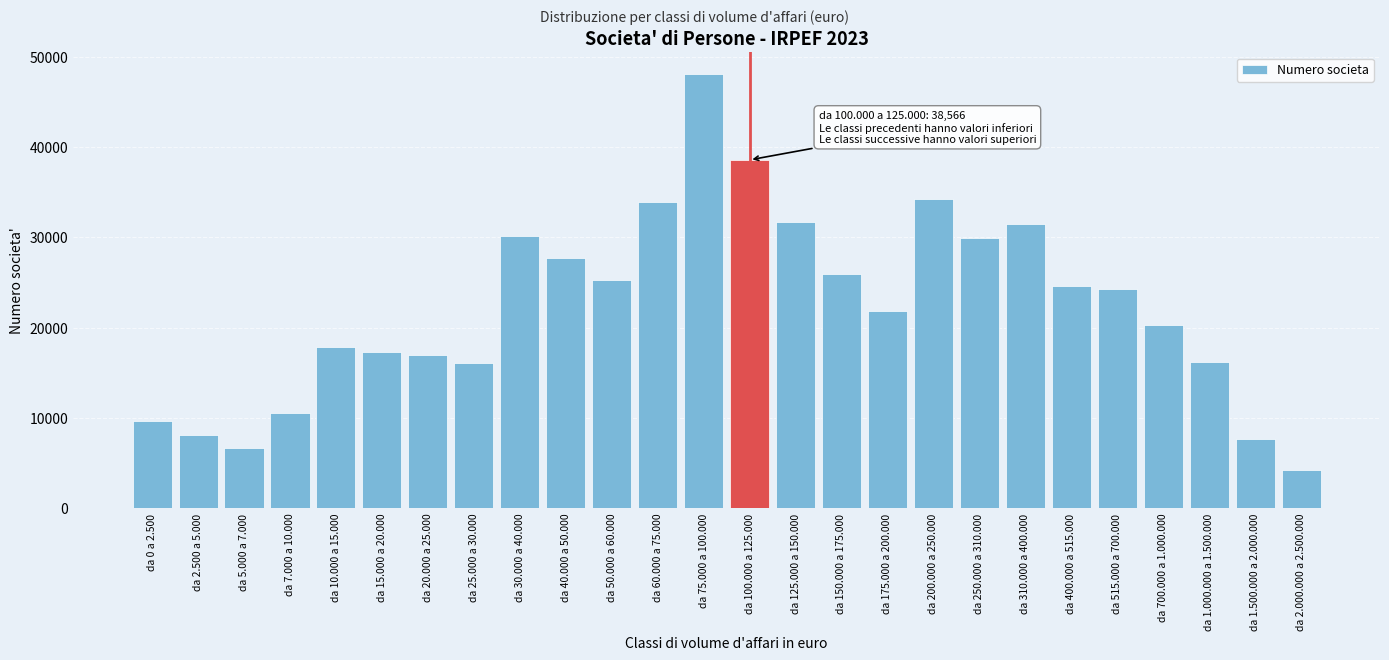

What is the change in value from da 5.000 a 7.000 to da 310.000 a 400.000?

+24758